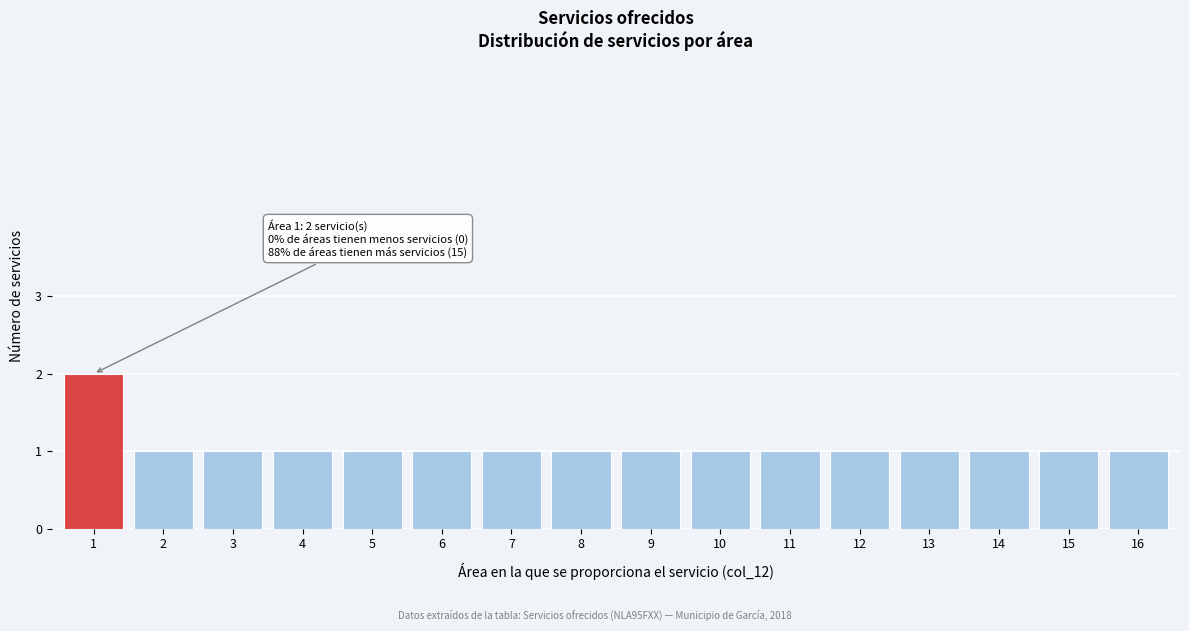

Reading right to left, list all the values displayed in this chart.

1	1	1	1	1	1	1	1	1	1	1	1	1	1	1	2